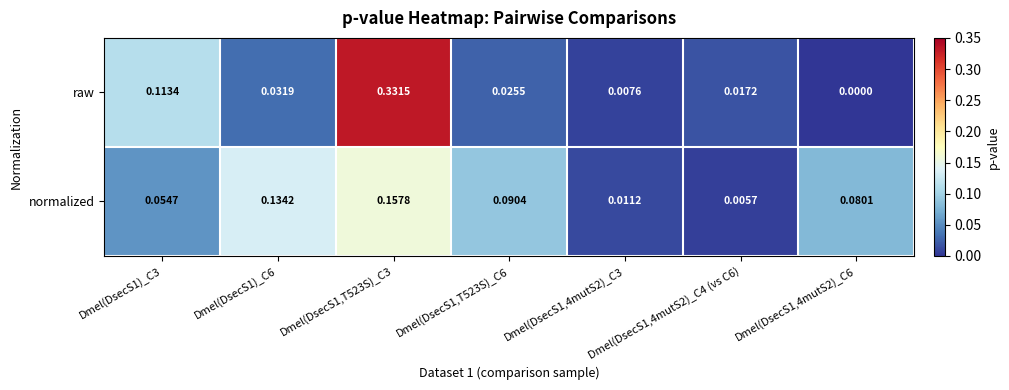

Which label corresponds to the smallest value in the chart?

Dmel(DsecS1,4mutS2)_C6